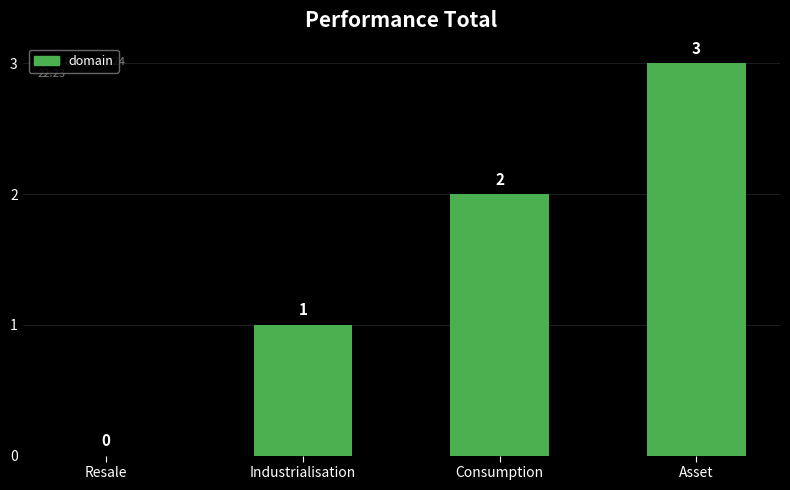

What is the difference between the values at Asset and Resale?

3